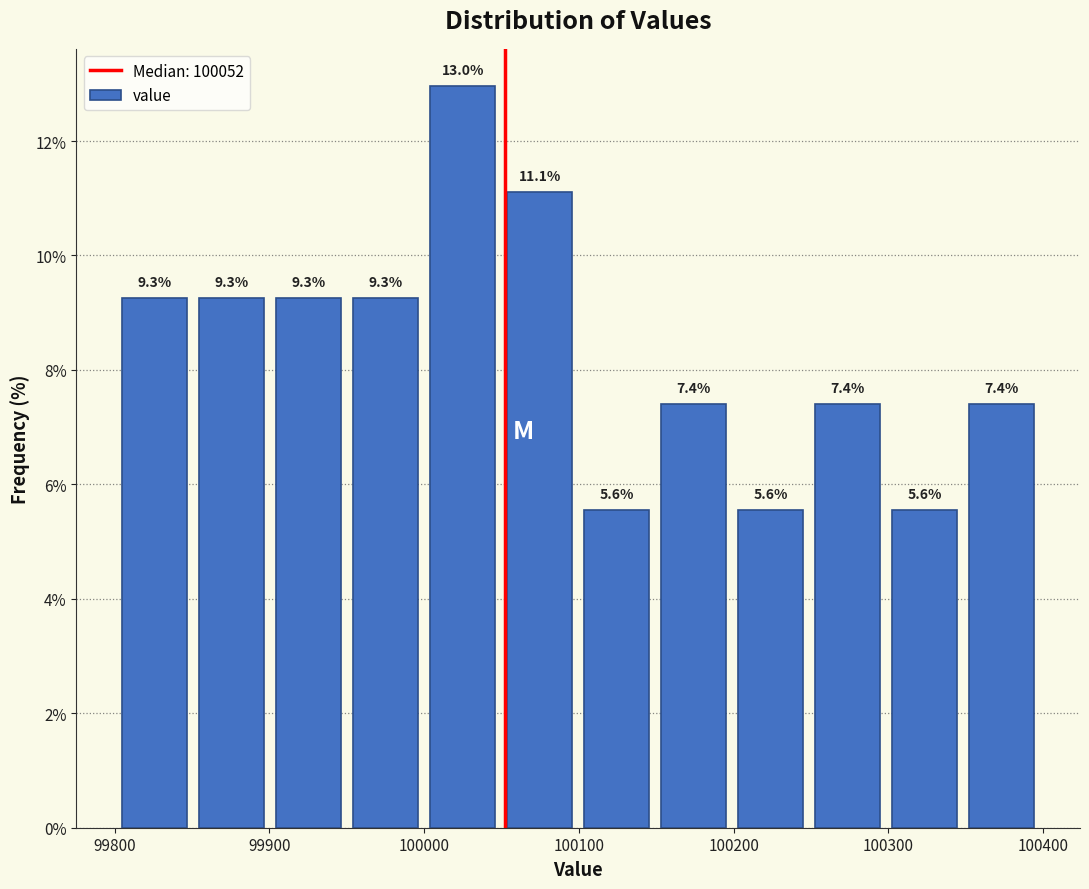

Which range on the x-axis has the tallest bar?

100000 to 100050